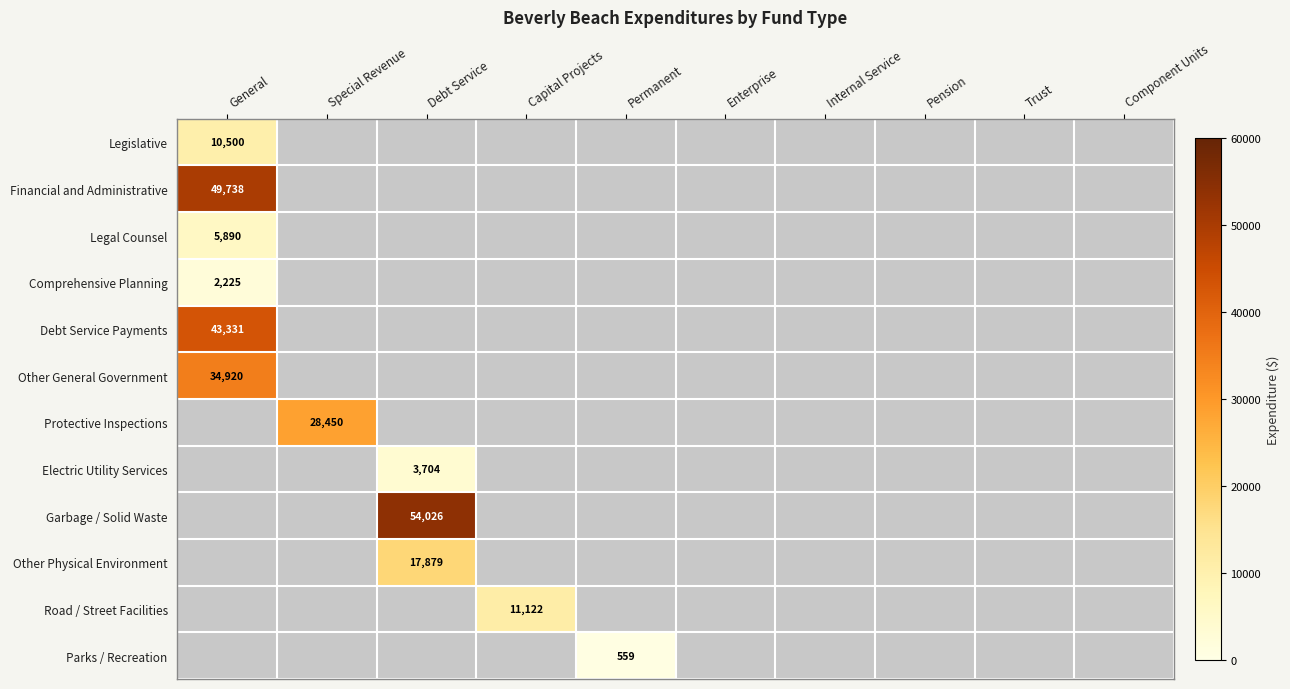

Count the number of categories in the chart.

10